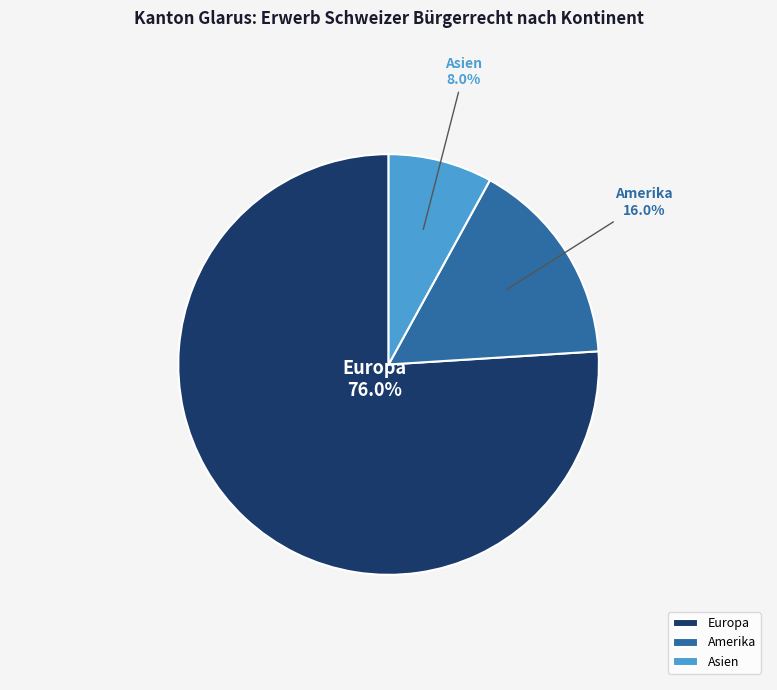

To the nearest percent, what is the average slice percentage?

33%